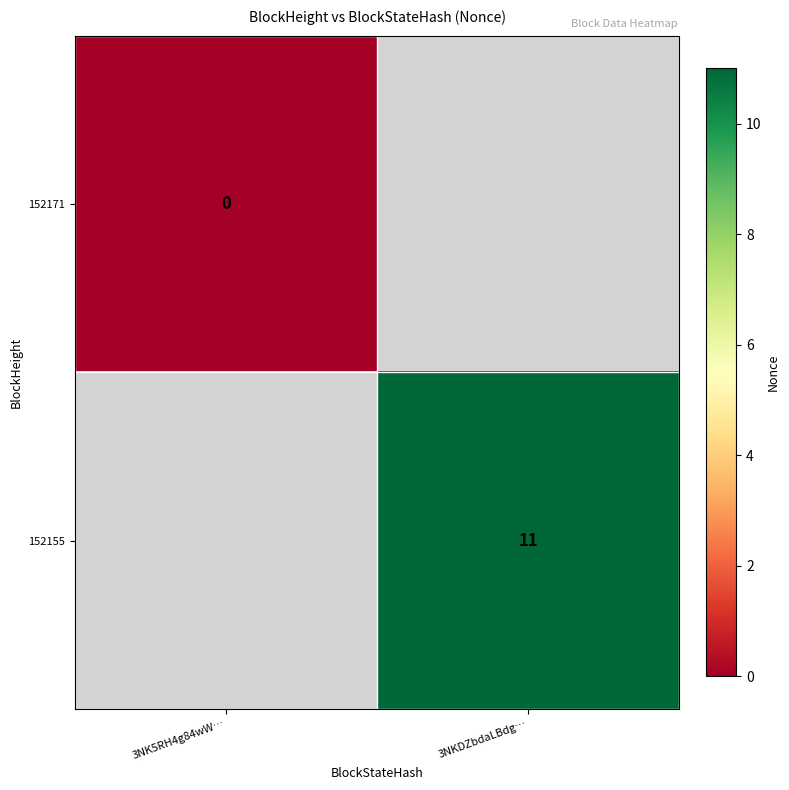

At how many categories does at least one series exceed 5?

1